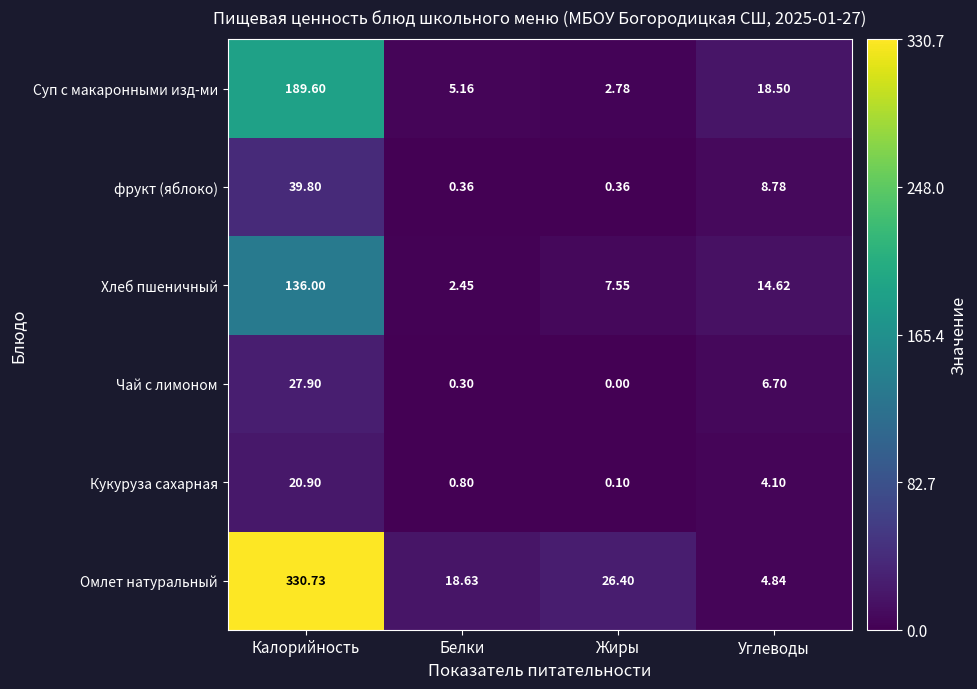

Rank the series by their maximum value, from highest to lowest.

Омлет натуральный, Суп с макаронными изд-ми, Хлеб пшеничный, фрукт (яблоко), Чай с лимоном, Кукуруза сахарная